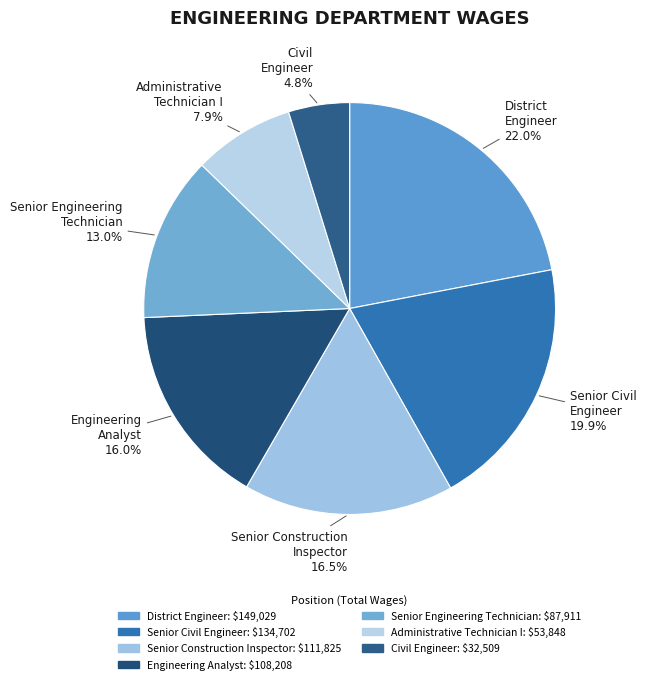

True or false: Engineering Analyst accounts for 23% of the total.

False